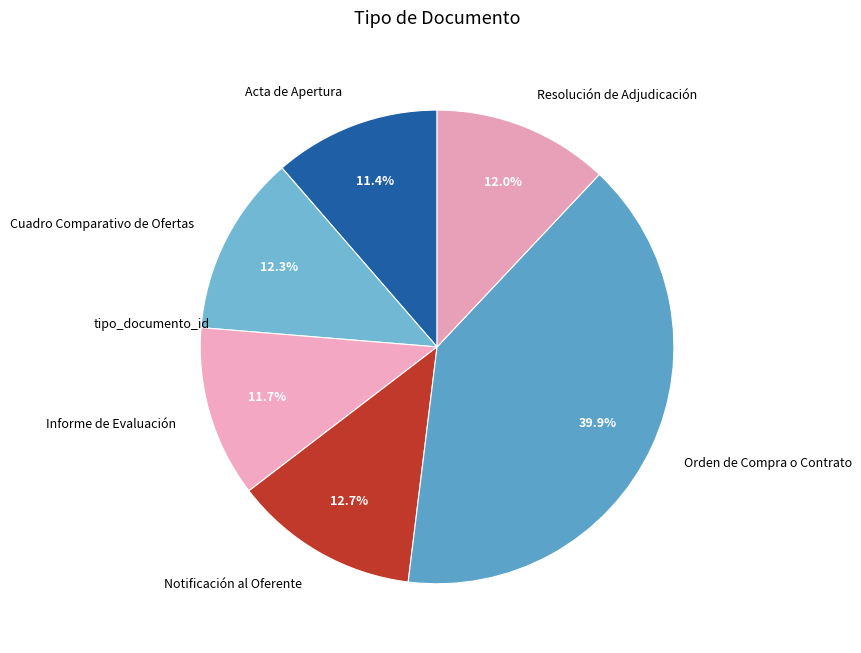

Do Resolución de Adjudicación and Informe de Evaluación together represent more than half of the pie?

No